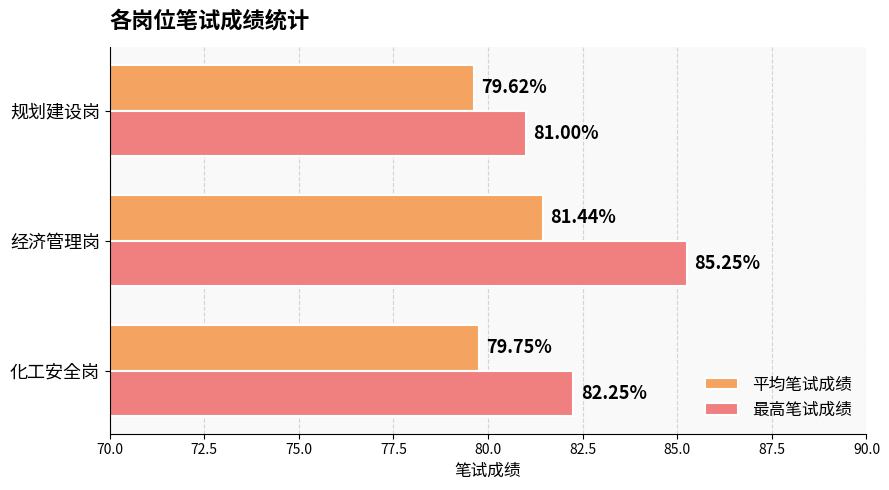

What is the difference between the maximum and minimum values in the 平均笔试成绩 series?

1.8